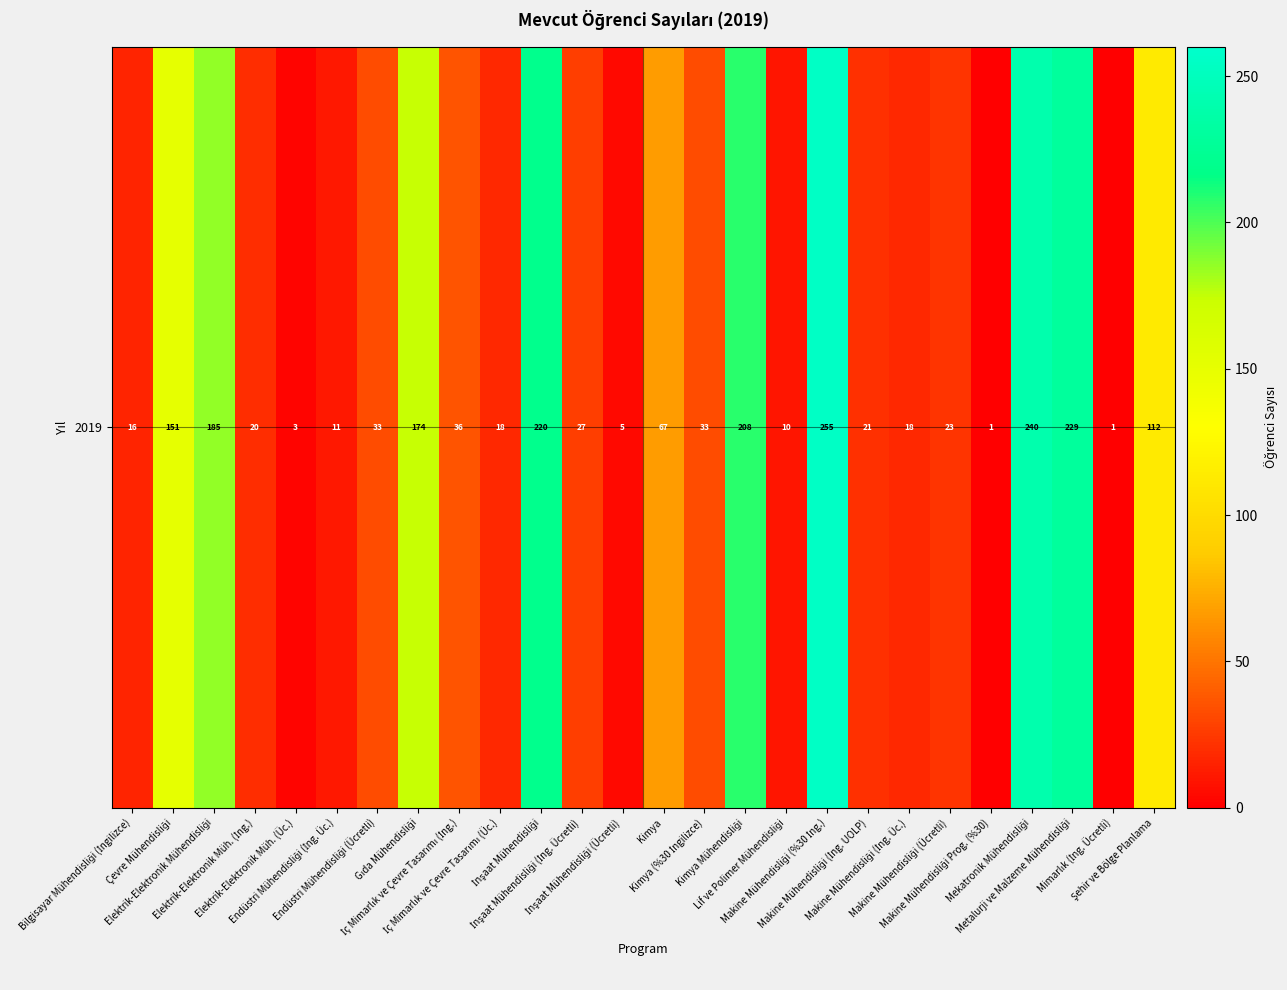

The chart shows a value of 240 at Mekatronik Mühendisliği. True or false?

True